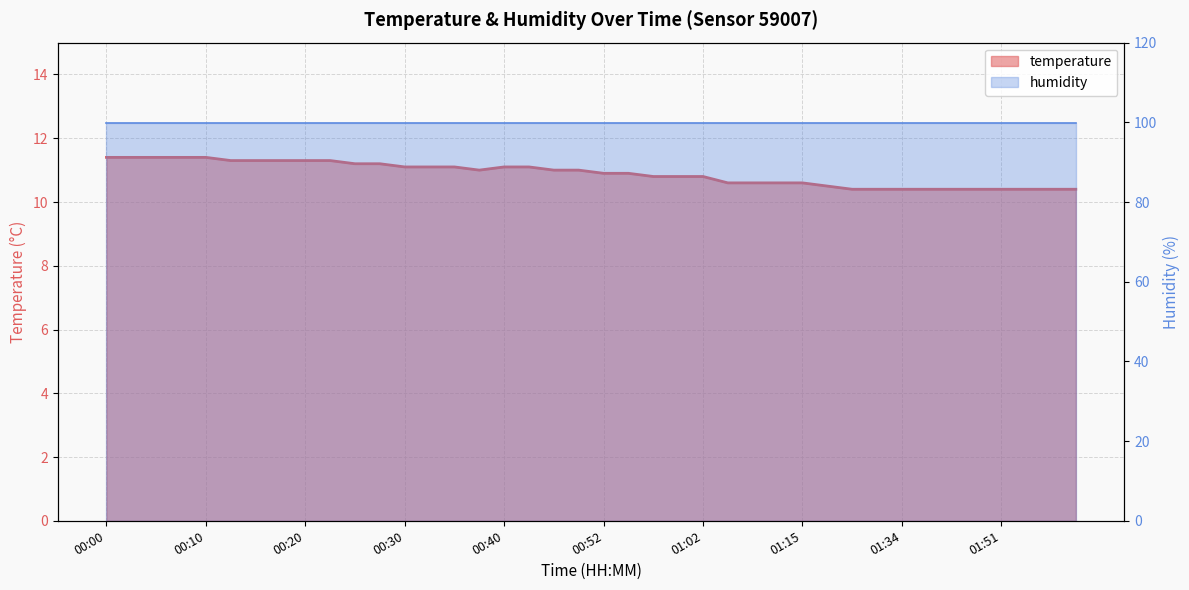

What is the difference between the values at 00:37 and 01:28?

0.6